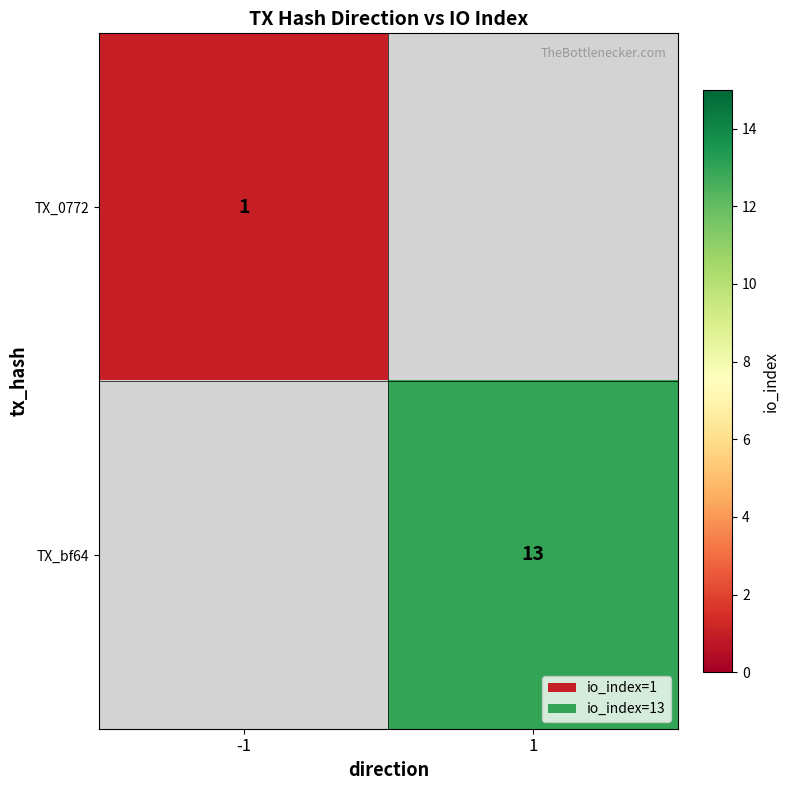

The value of TX_bf64 at 1 is 13. True or false?

True